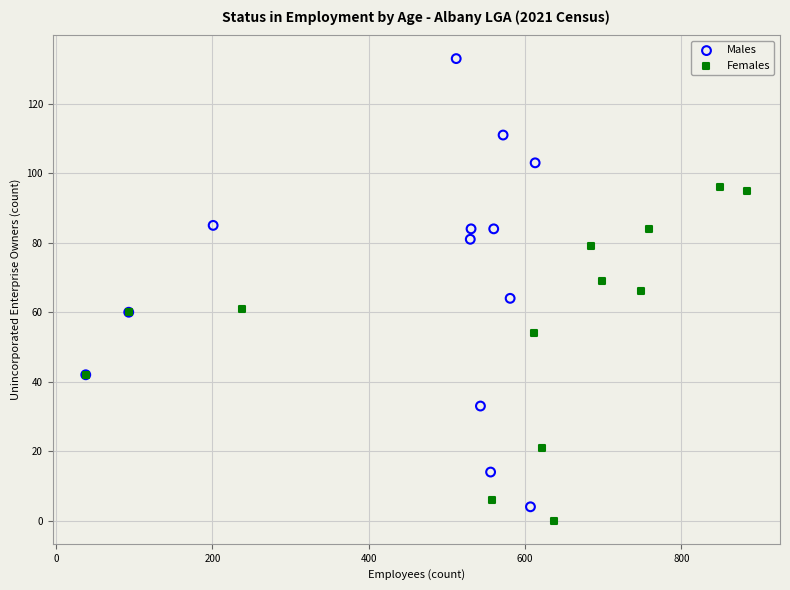

Which series contains the highest Y value?

Males